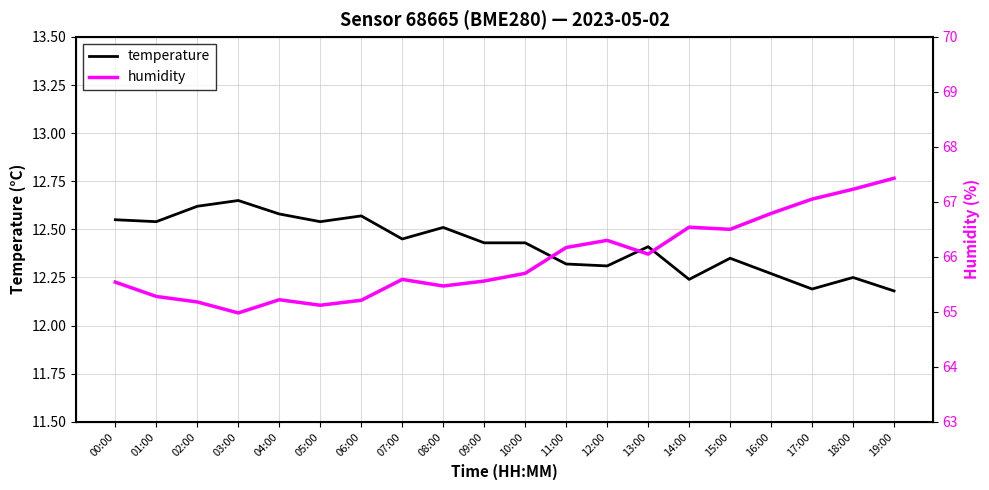

At which category is the sum across all series the highest?

19:00